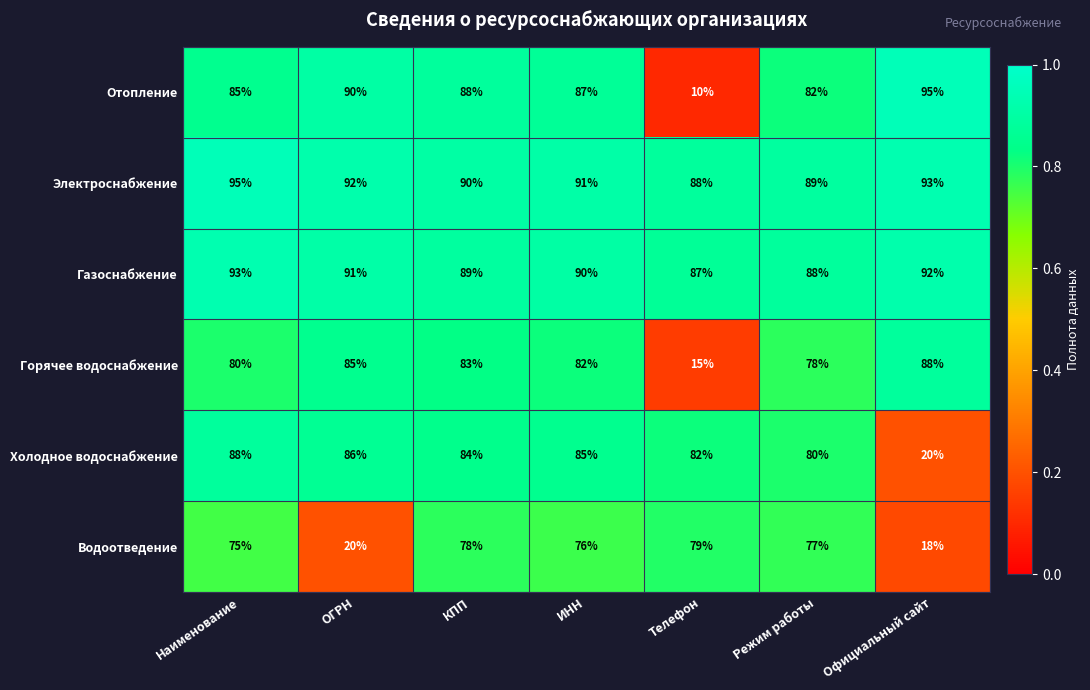

Is it true that Водоотведение equals 76 at ИНН?

True